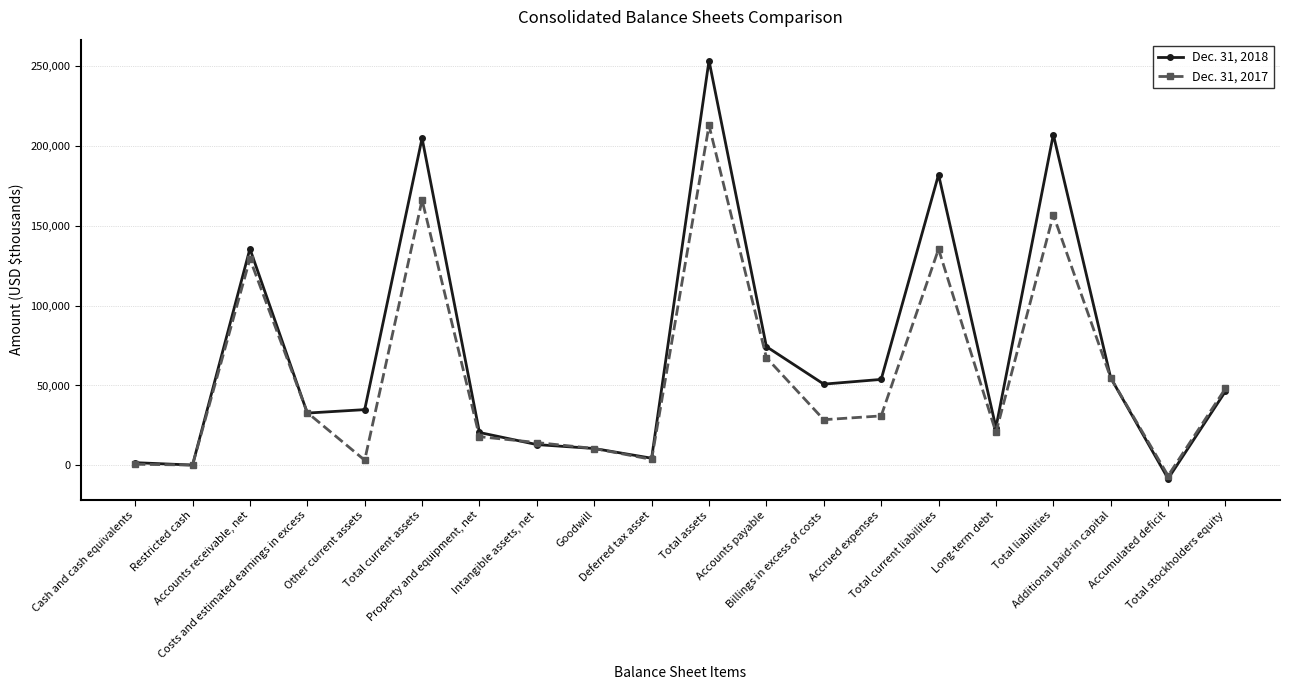

True or false: Dec. 31, 2017 has more than 2 points higher than both neighbors.

True